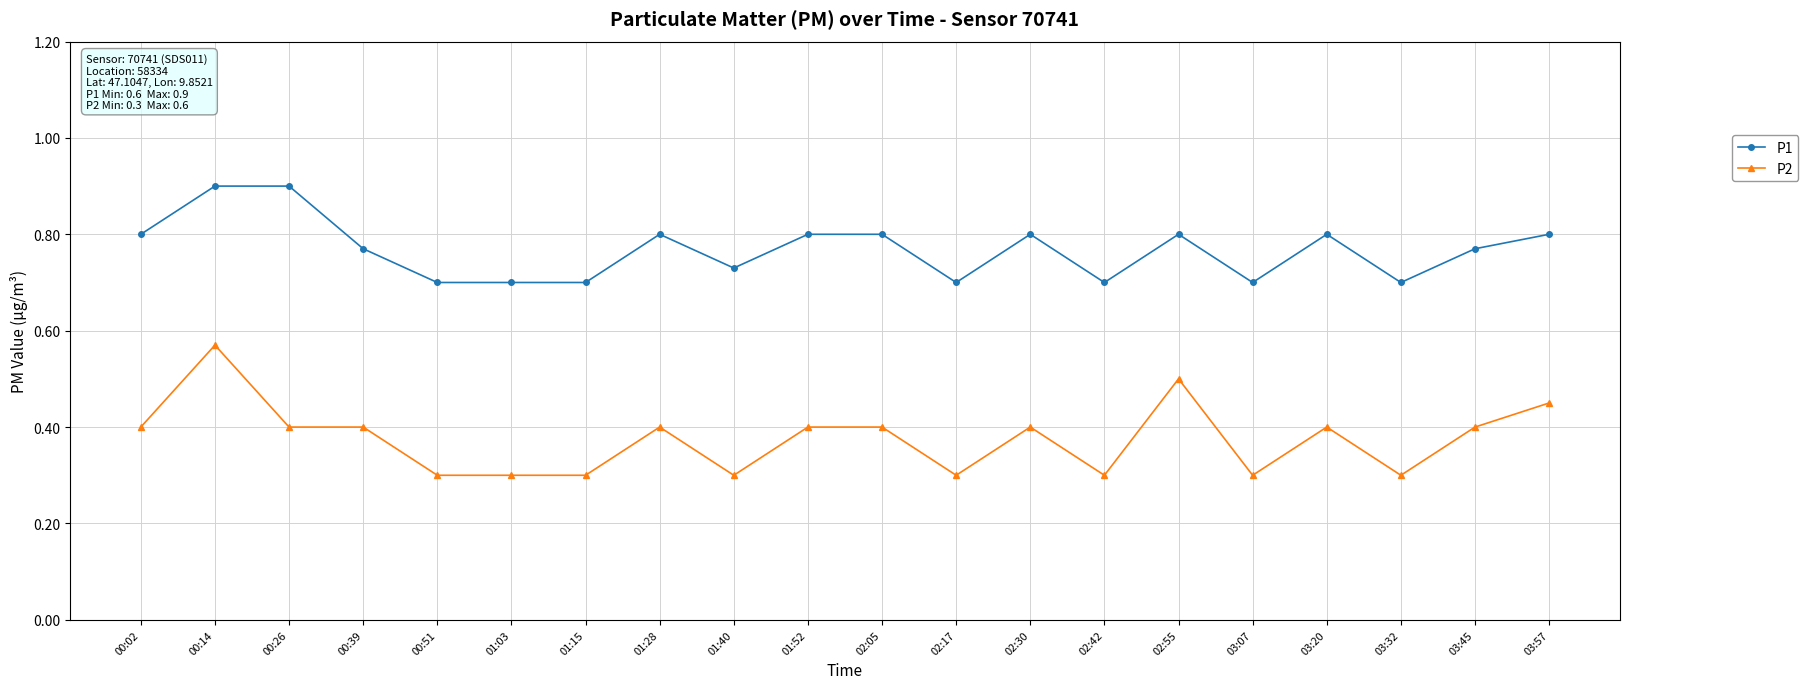

What is the value of the P2 point at the 9th from the left?

0.3